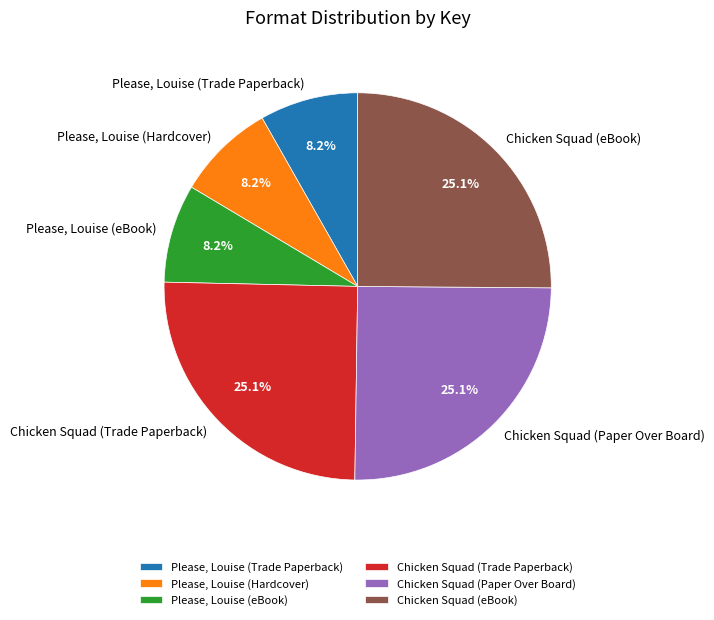

Is there any slice that represents more than half of the pie?

No